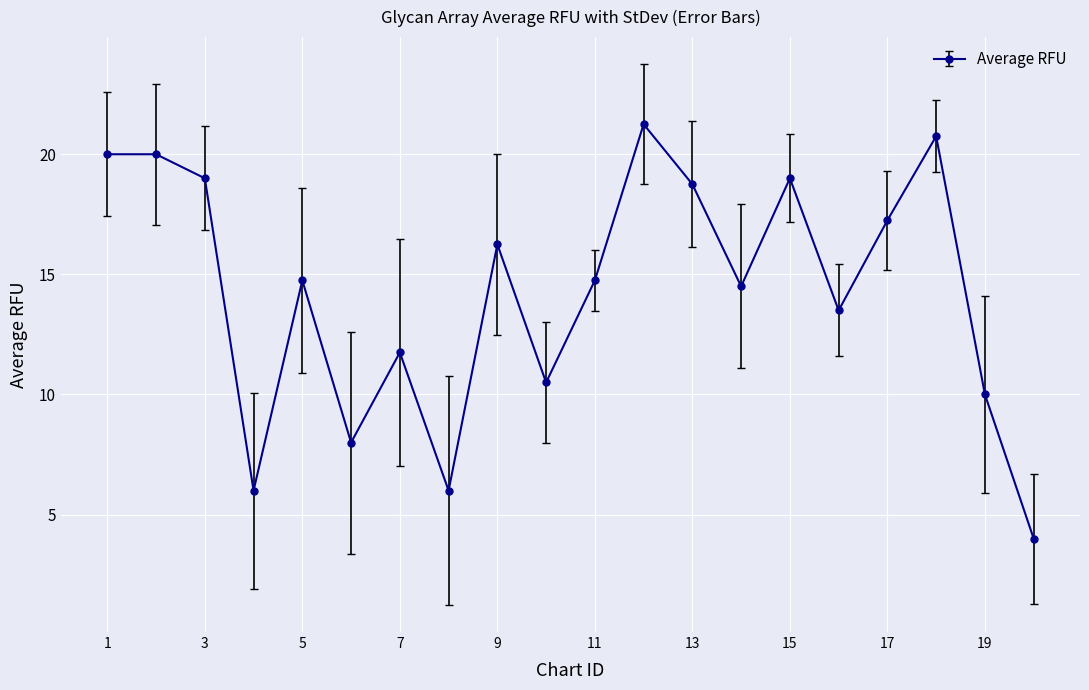

True or false: the data has more than 2 interior local peaks.

True